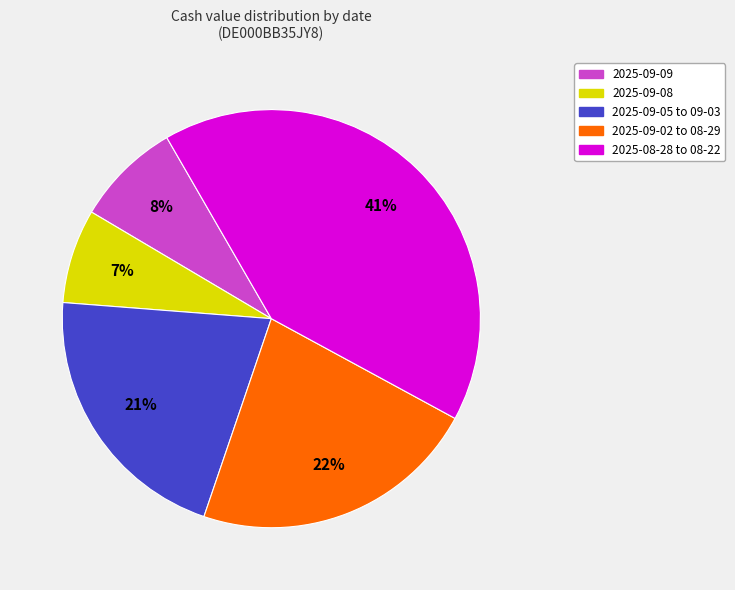

How many segments does this pie chart have?

5